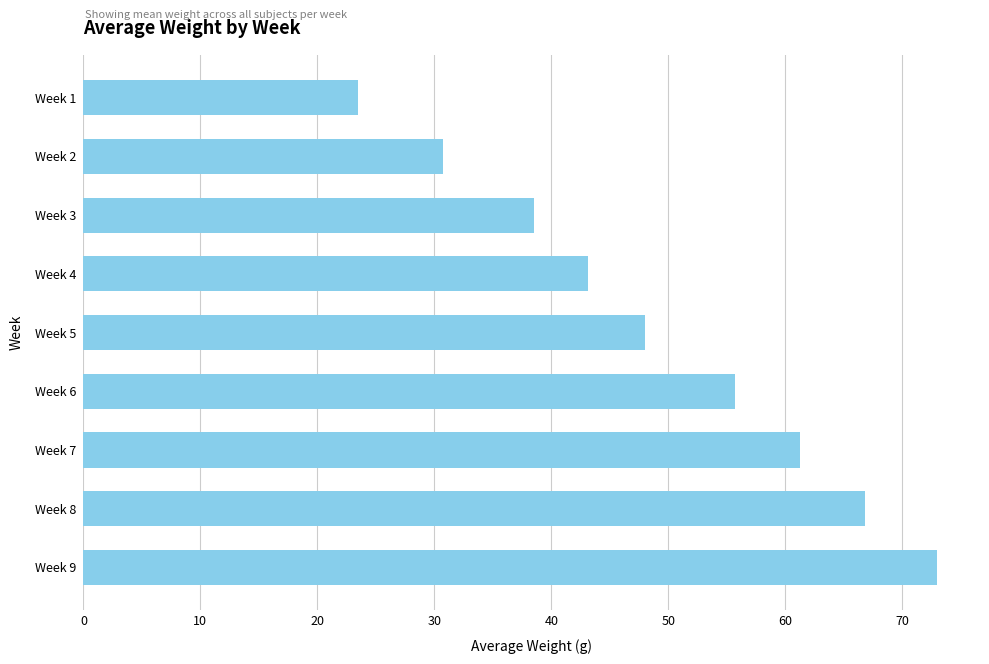

The value at Week 9 is 73.0. True or false?

True